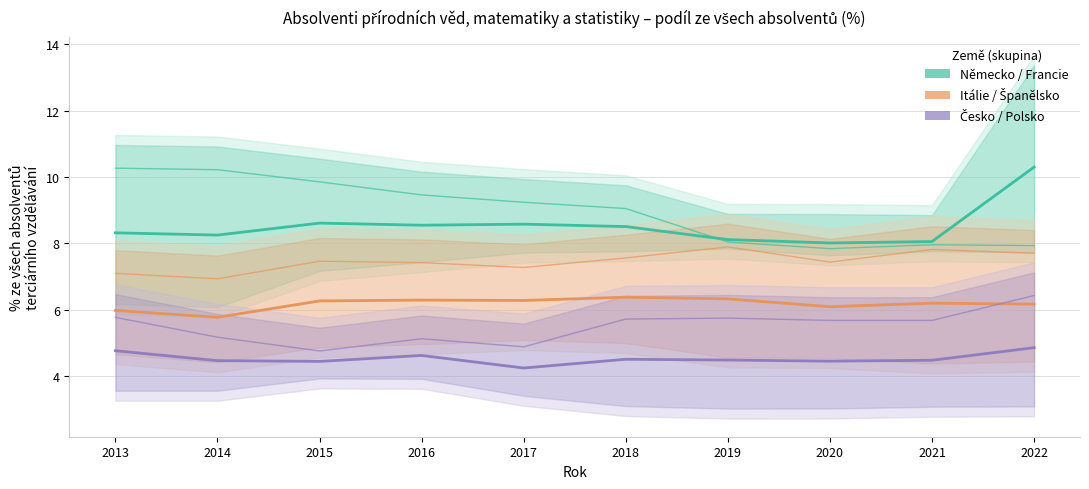

Is the value of Polsko at 2022 greater than the value of Německo at 2016?

No